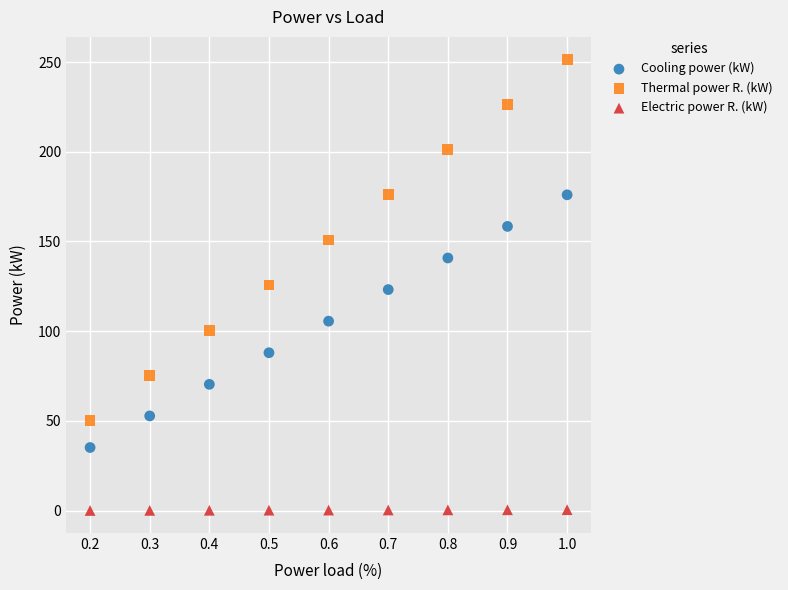

Across all data points, what is the range of Y values (max minus min)?

251.3